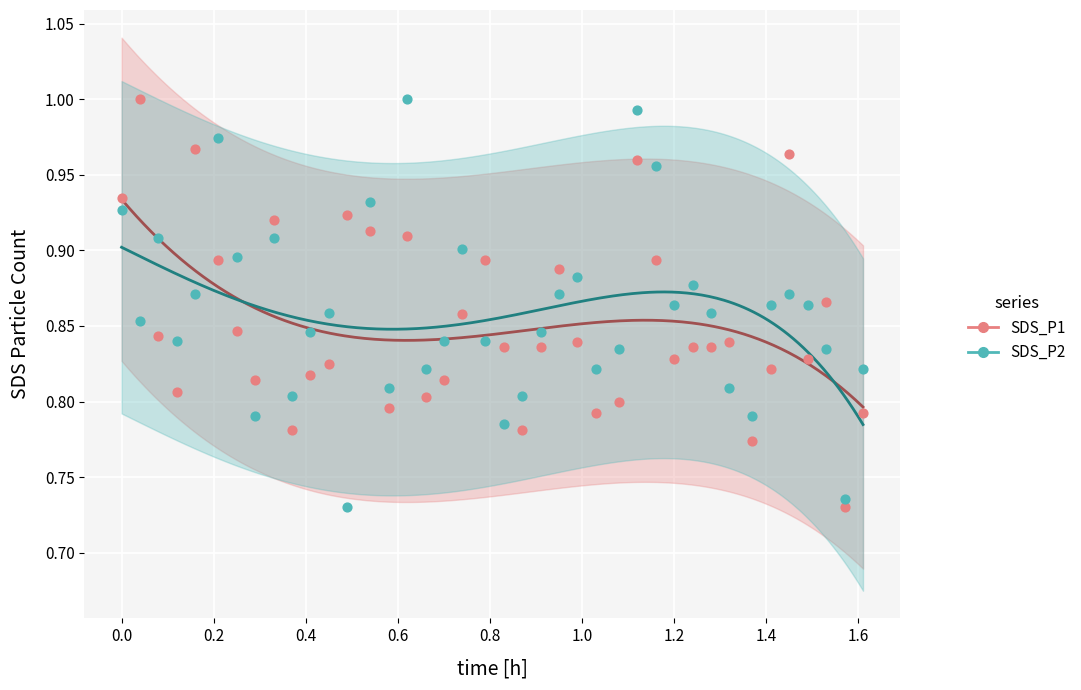

What is the X range (max minus min) for the scatter plot?

1.6